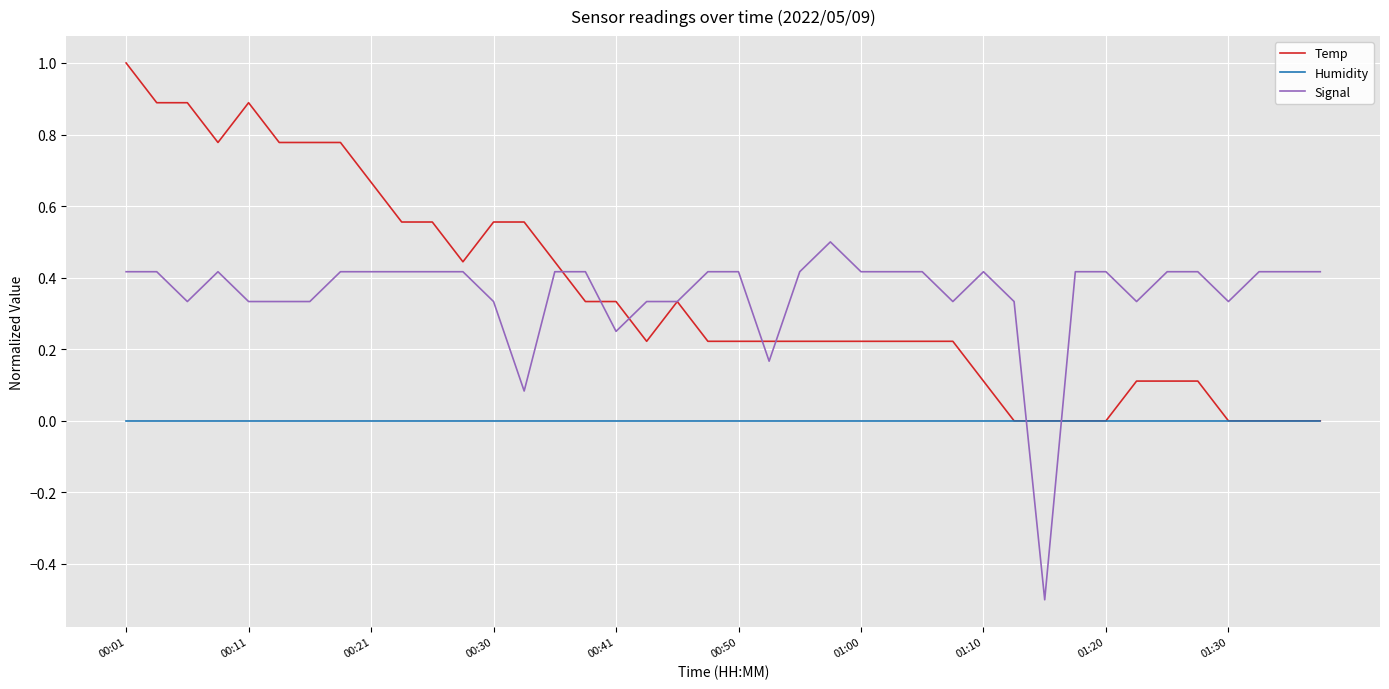

What is the maximum value for Signal?

0.5